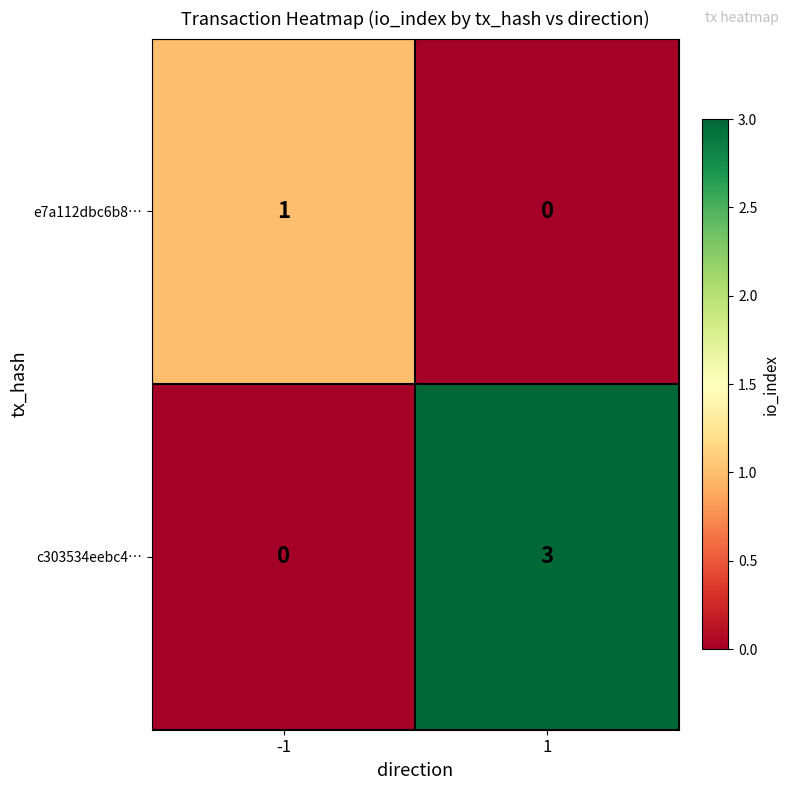

How many values in e7a112dbc6b8… are above zero?

1